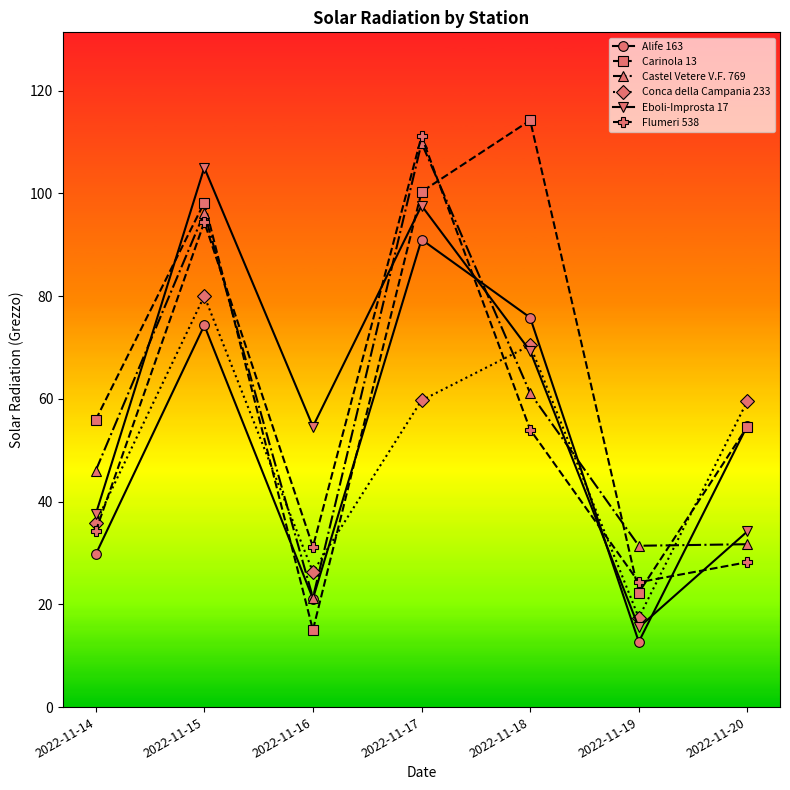

True or false: Flumeri 538 and Carinola 13 intersect in this chart.

True